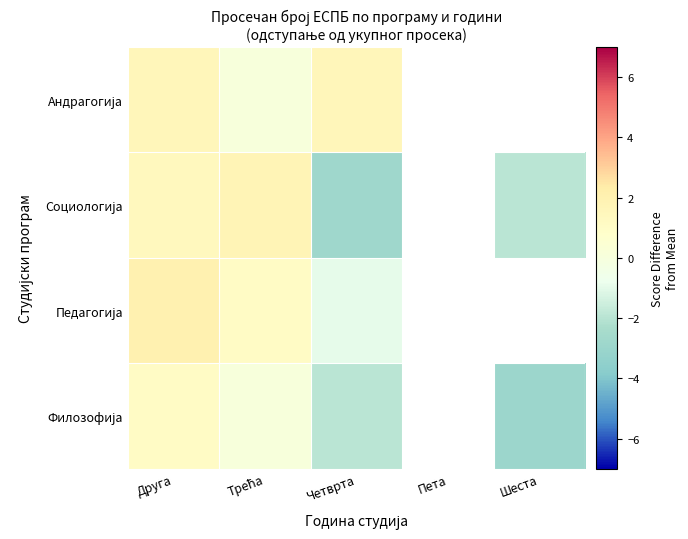

How many values in the Социологија series are below 1?

2